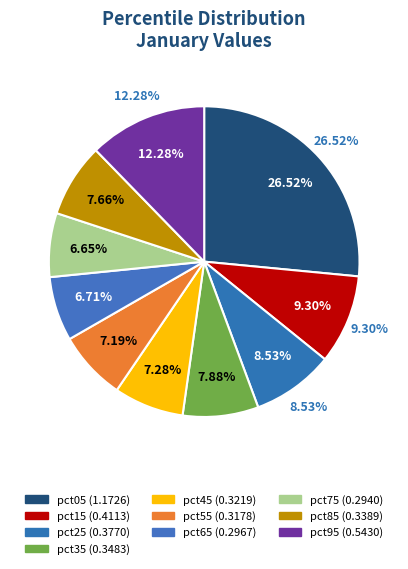

Count the number of slices in the pie.

10